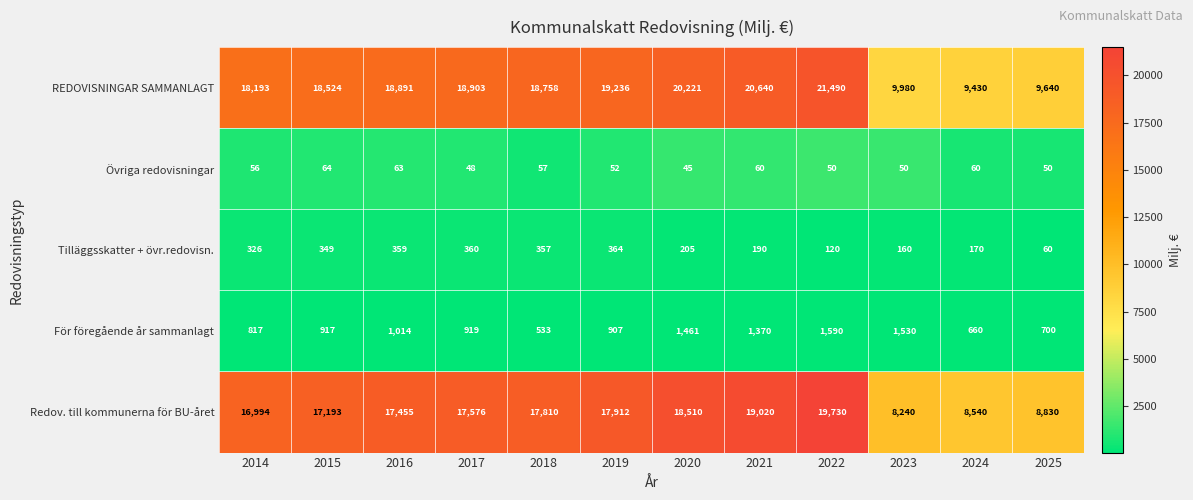

What is the maximum value for Tilläggsskatter + övr.redovisn.?

364